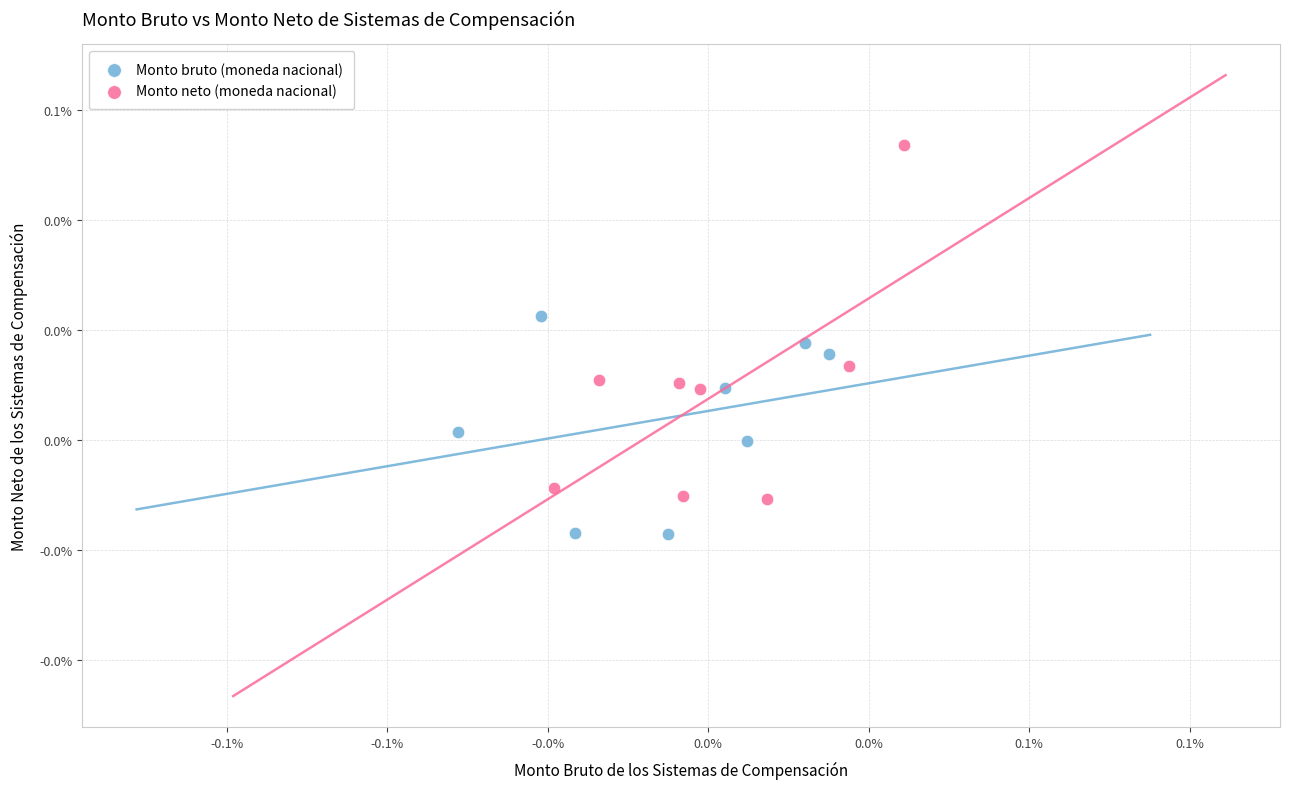

What are all the series names shown in the legend?

Monto bruto (moneda nacional), Monto neto (moneda nacional)